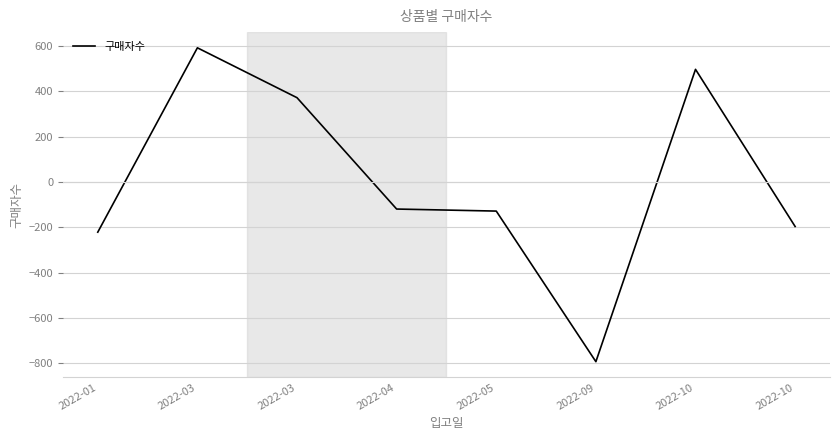

How many lines are shown in the chart?

1